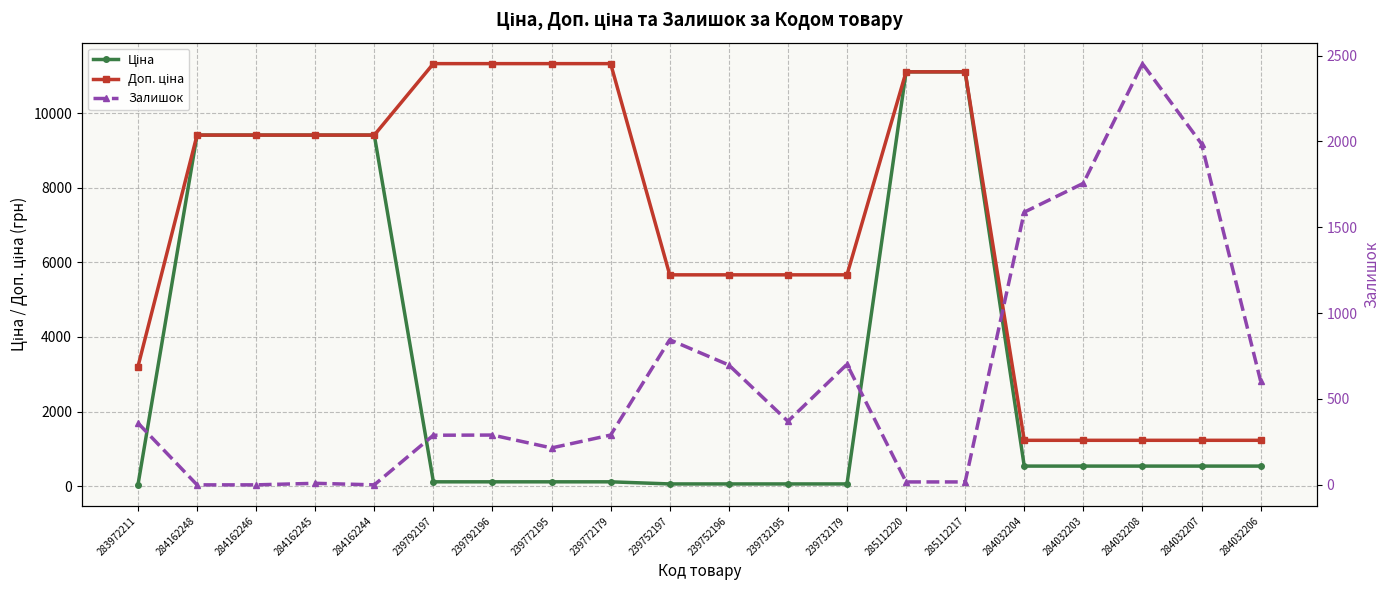

What is the sum of all Ціна values?

63283.8